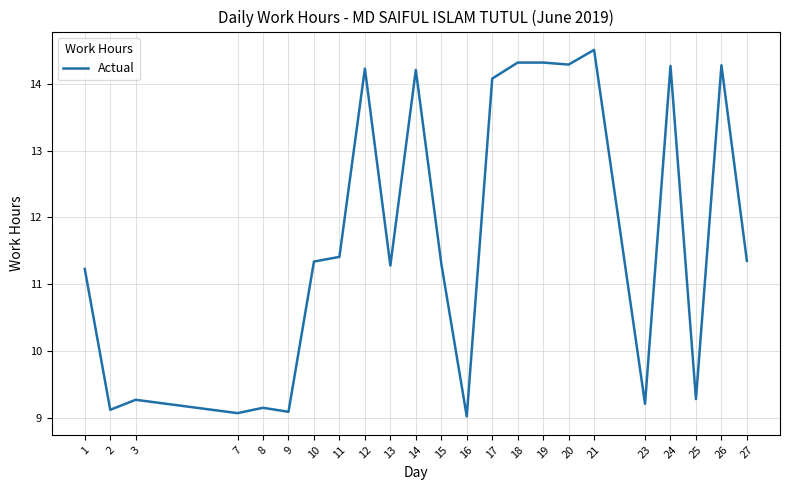

What is the difference between the values at 3 and 23?

0.1